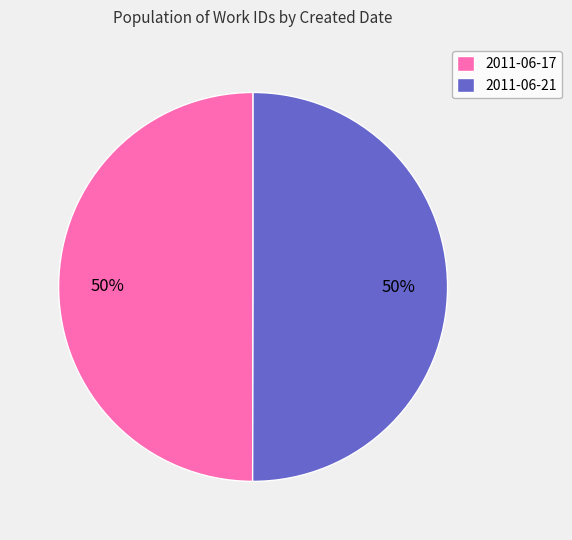

Approximately how many times larger is the value at 2011-06-17 compared to 2011-06-21?

1.0